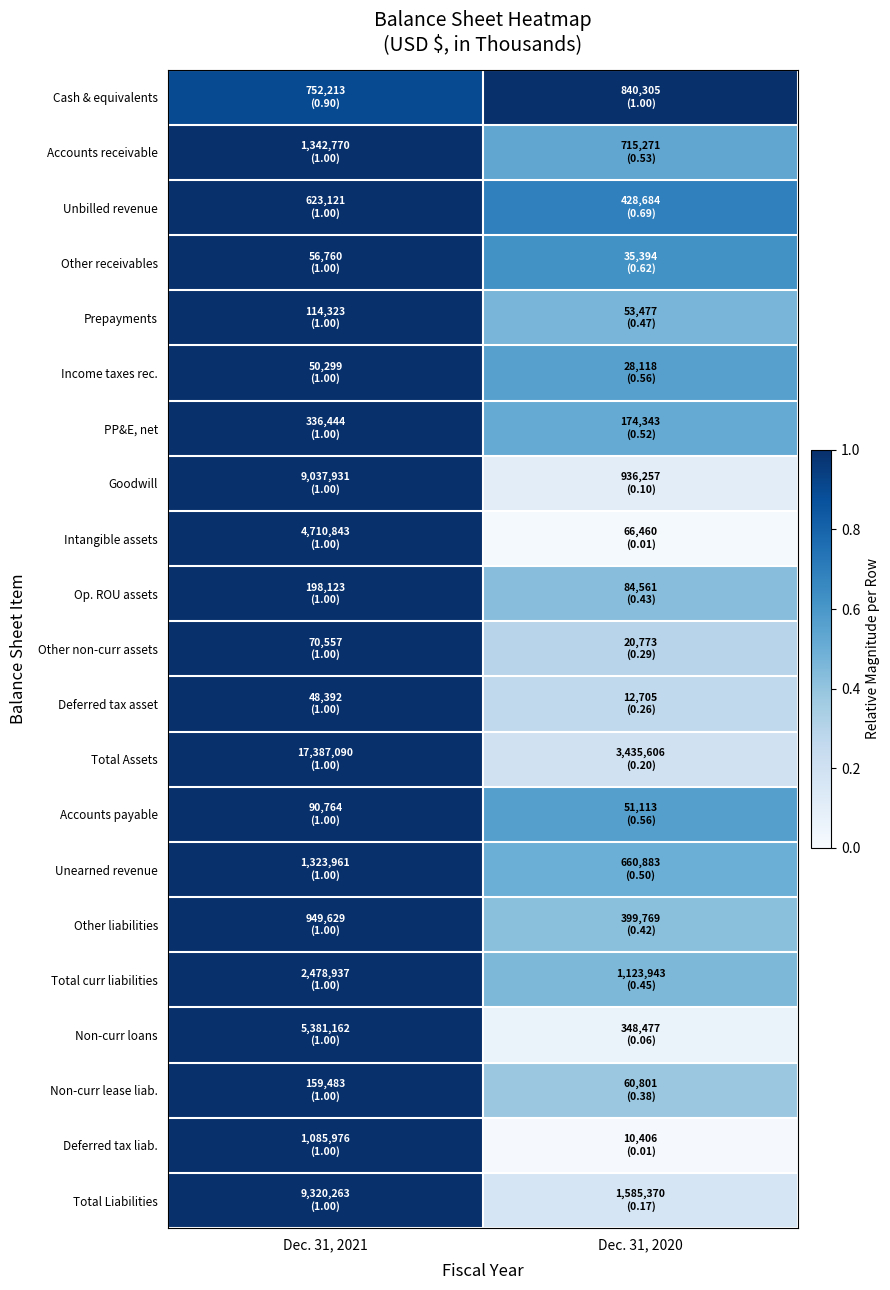

What is the spread (max minus min) of values at Dec. 31, 2021?

0.1